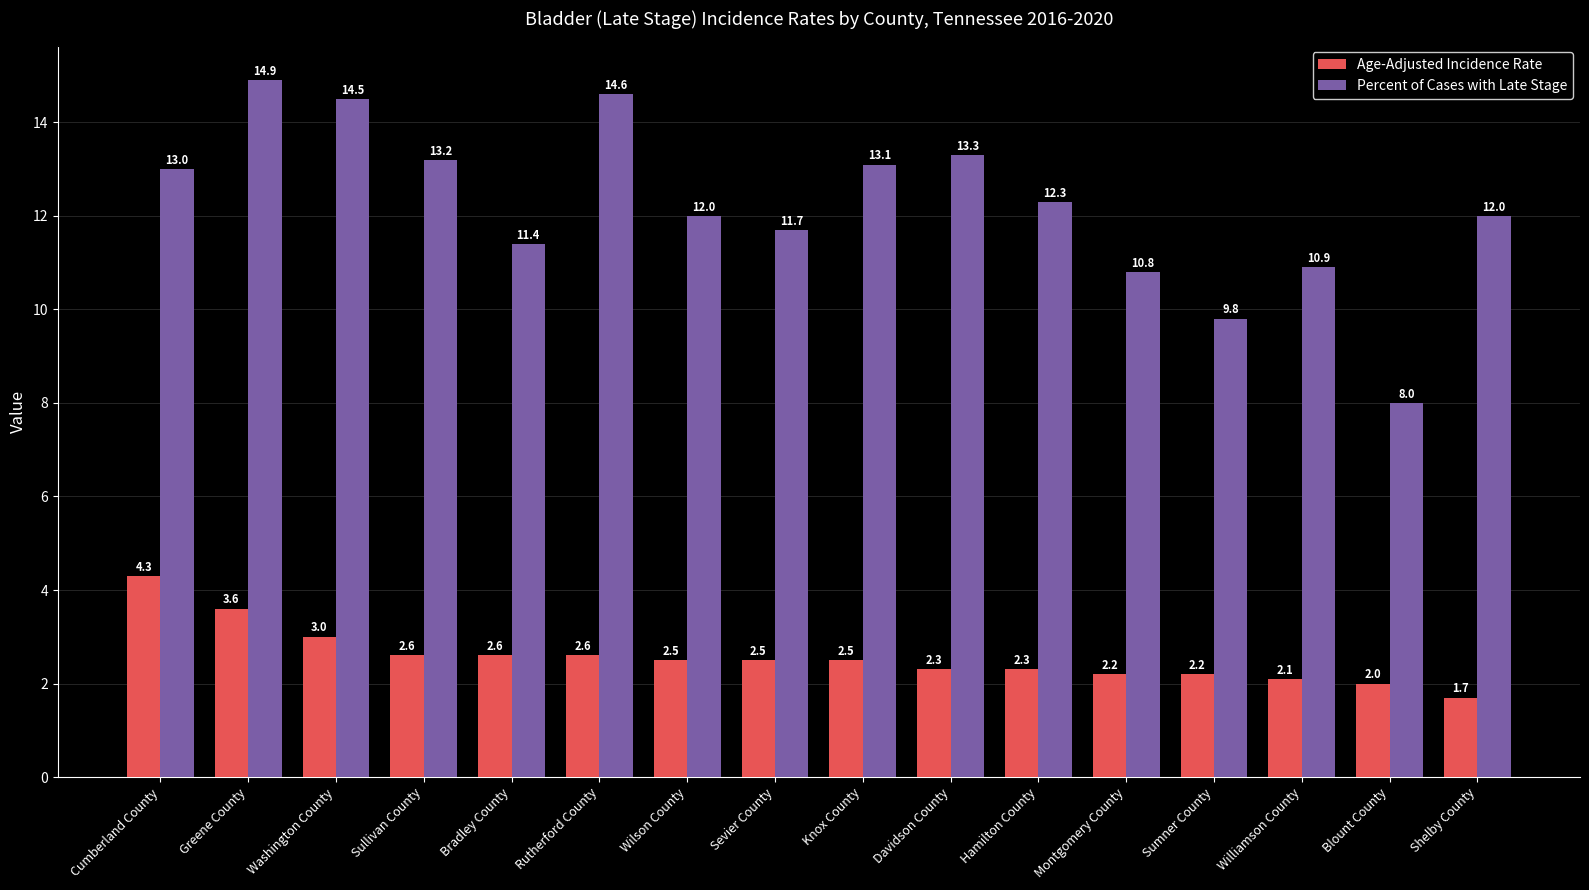

What is the sum of the Percent of Cases with Late Stage values at Hamilton County and Washington County?

26.8